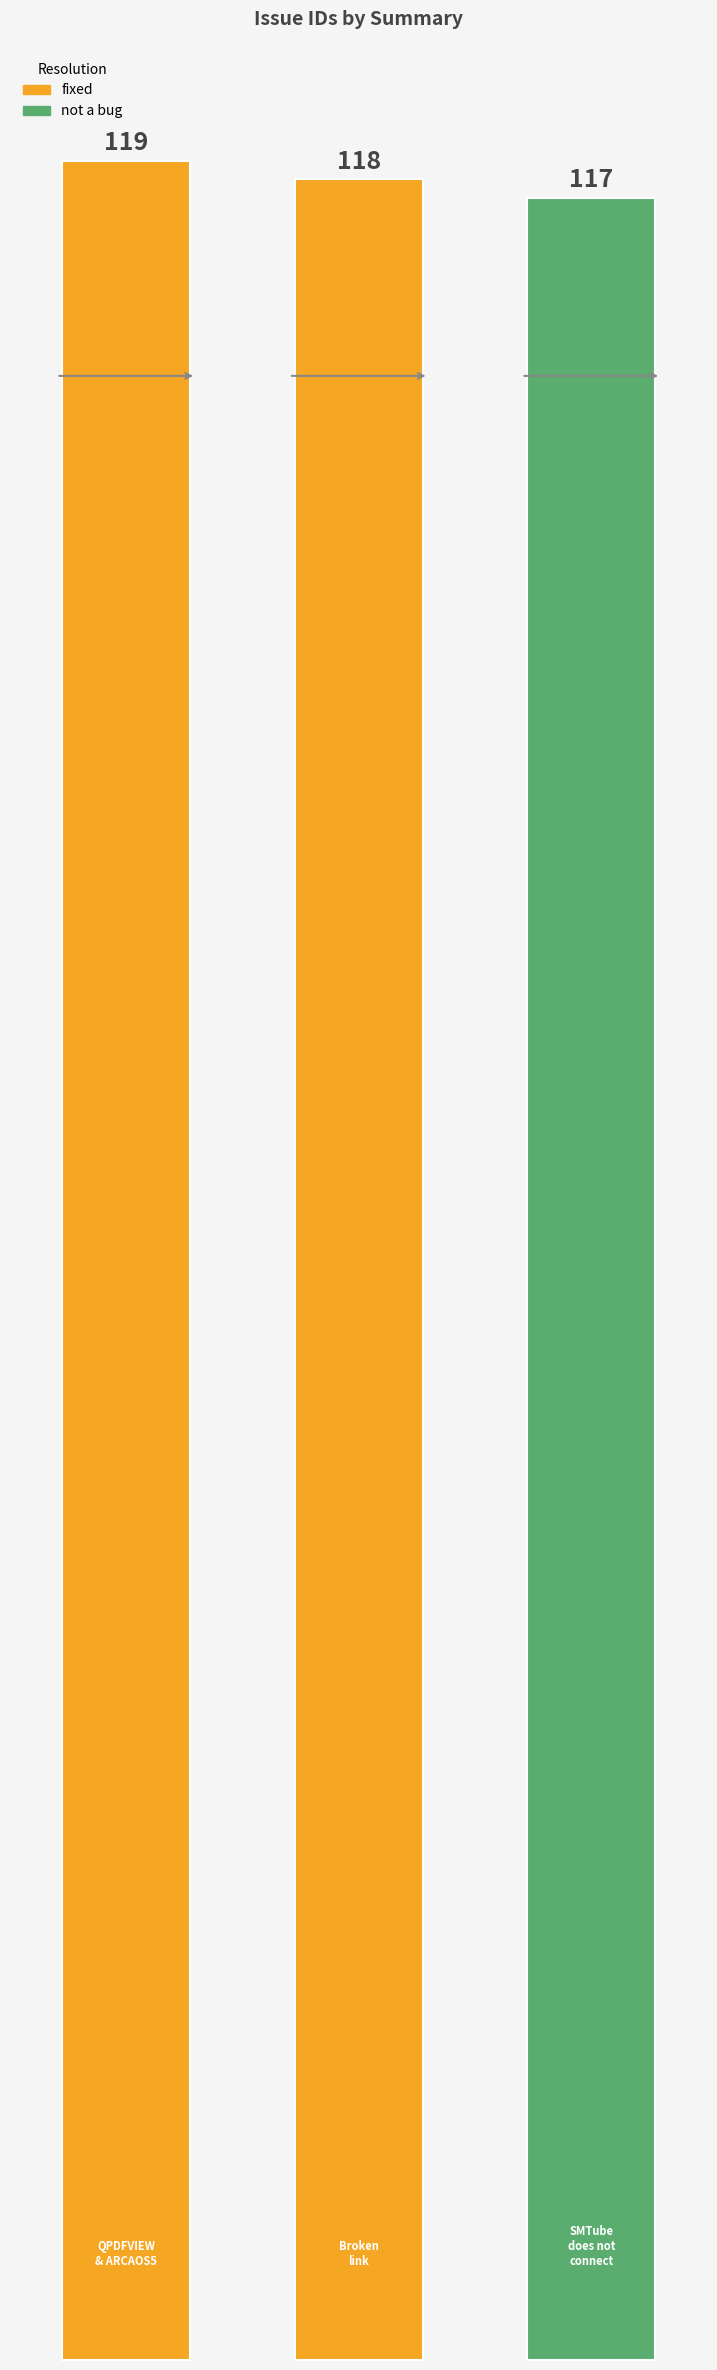

What is the average value?

118